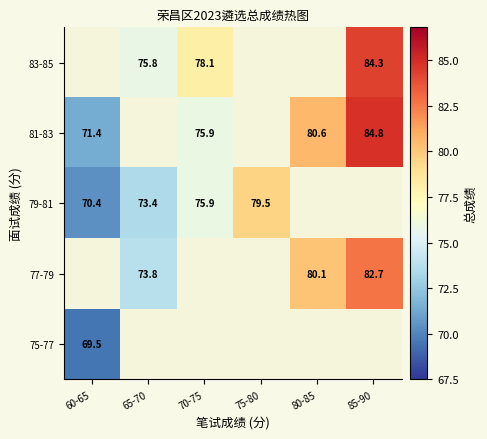

Is the value of 79-81 at 75-80 greater than the value of 83-85 at 85-90?

No